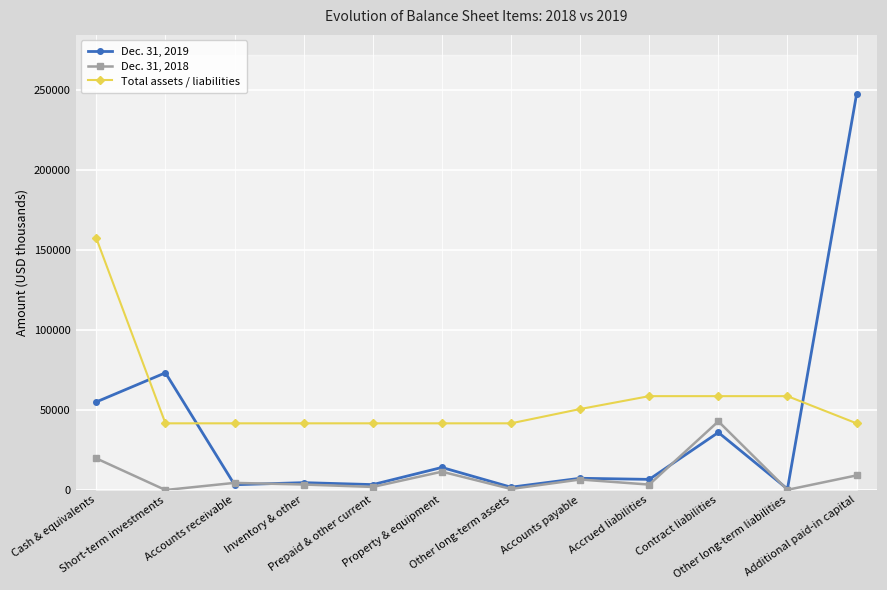

At which category does the chart reach its minimum across all series?

Short-term investments